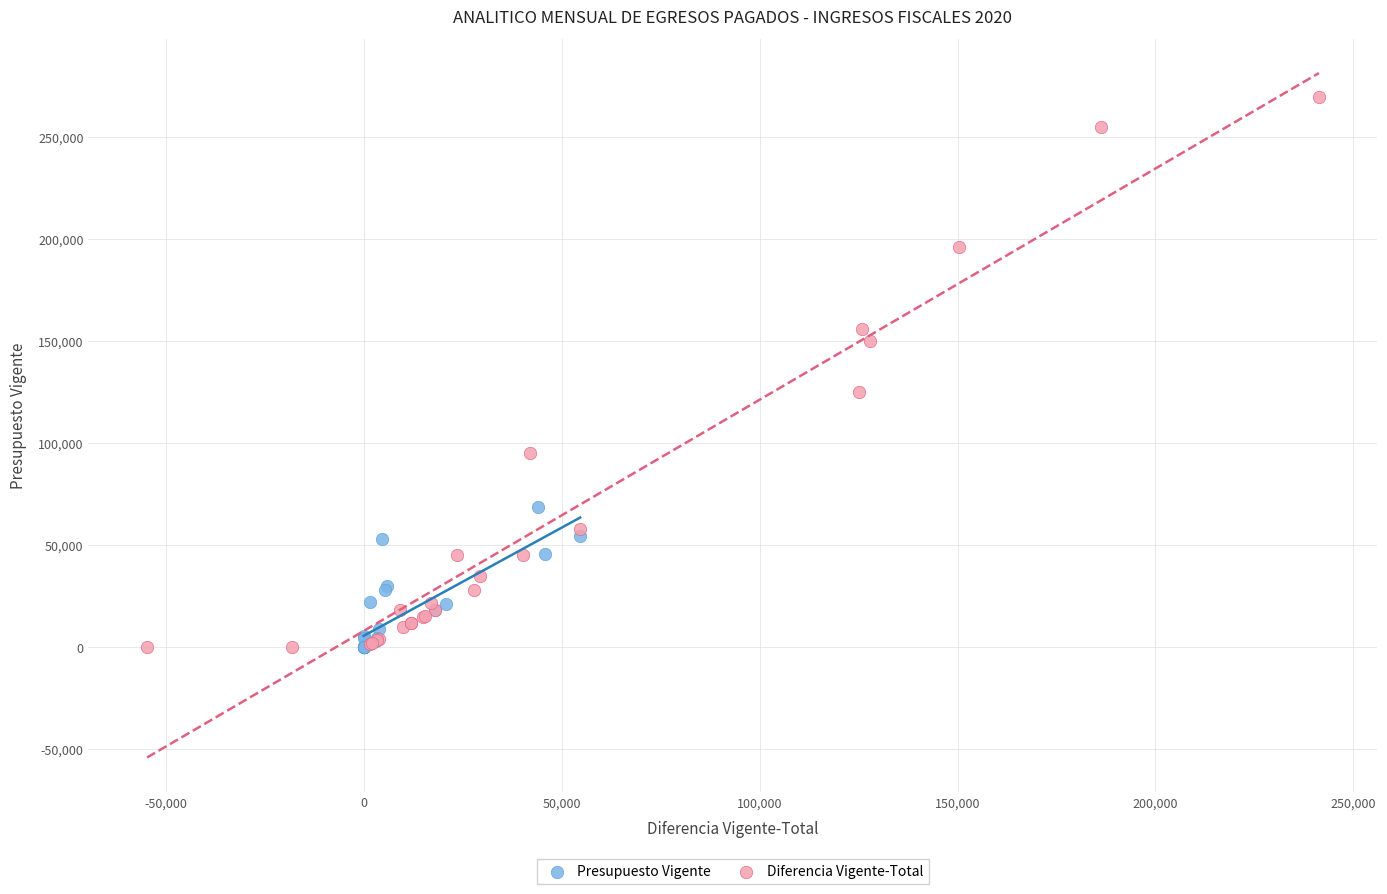

Which series has the largest Y range (max minus min)?

Diferencia Vigente-Total